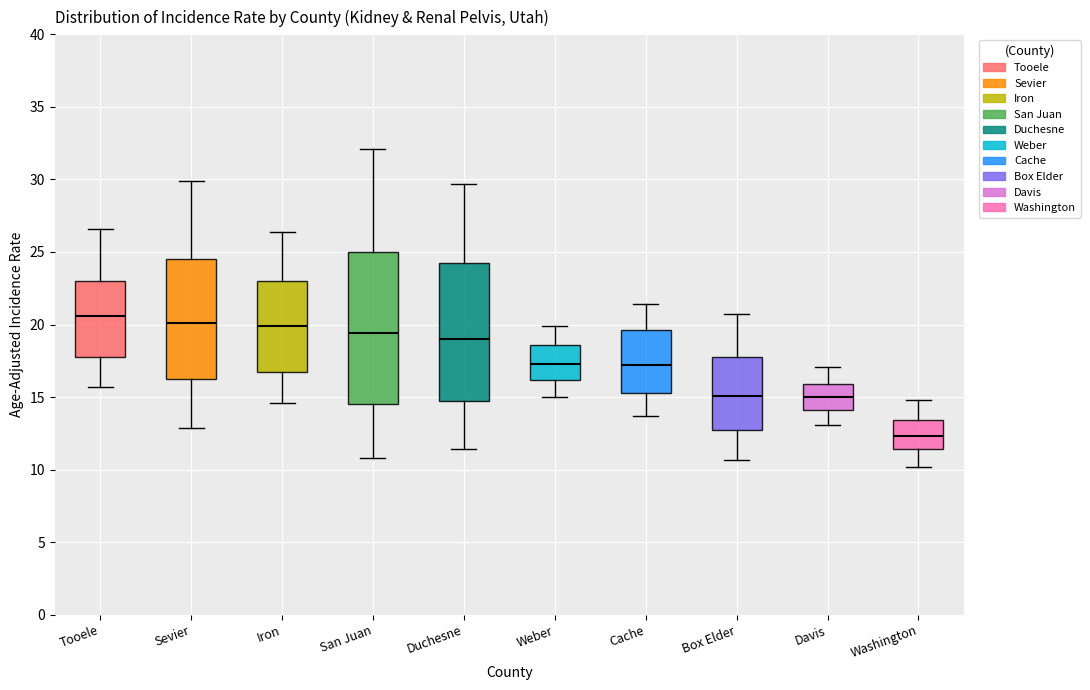

Where does the upper whisker of the box for Duchesne end on the y-axis? The values are not printed on the chart, so give them approximately, as read against the axis.

29.5